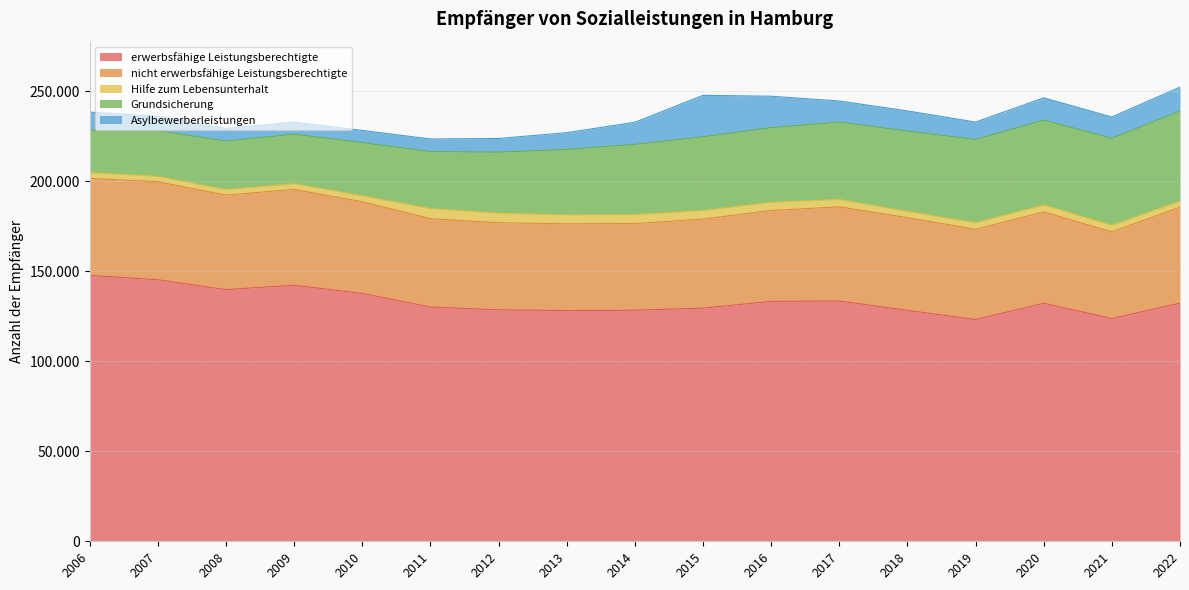

What is the greatest value displayed?

147727